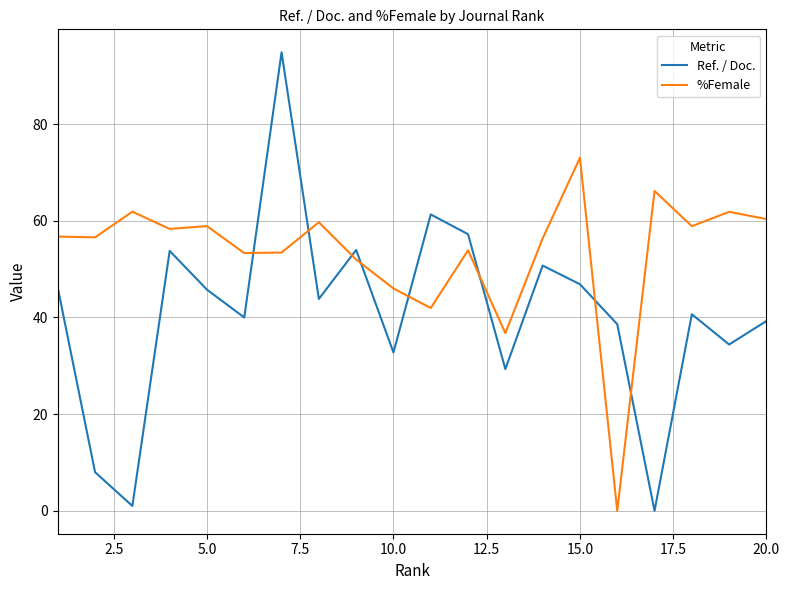

List the series in order of their peak value, lowest first.

%Female, Ref. / Doc.